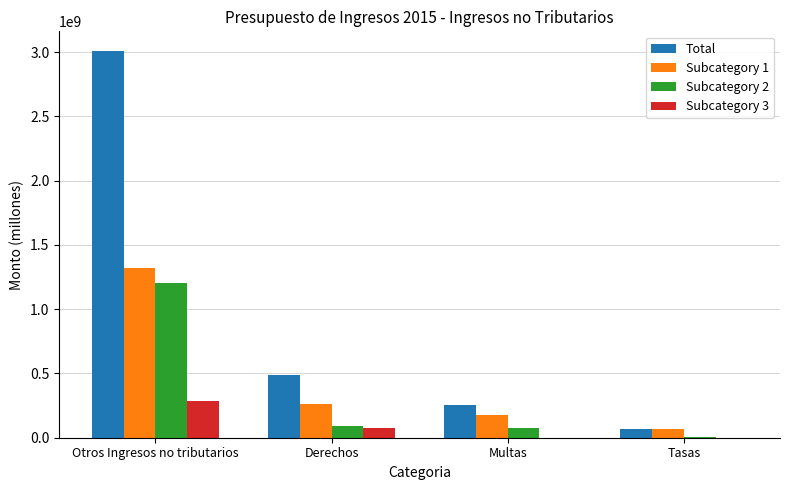

At which label does Subcategory 2 first exceed 89176255?

Otros Ingresos no tributarios